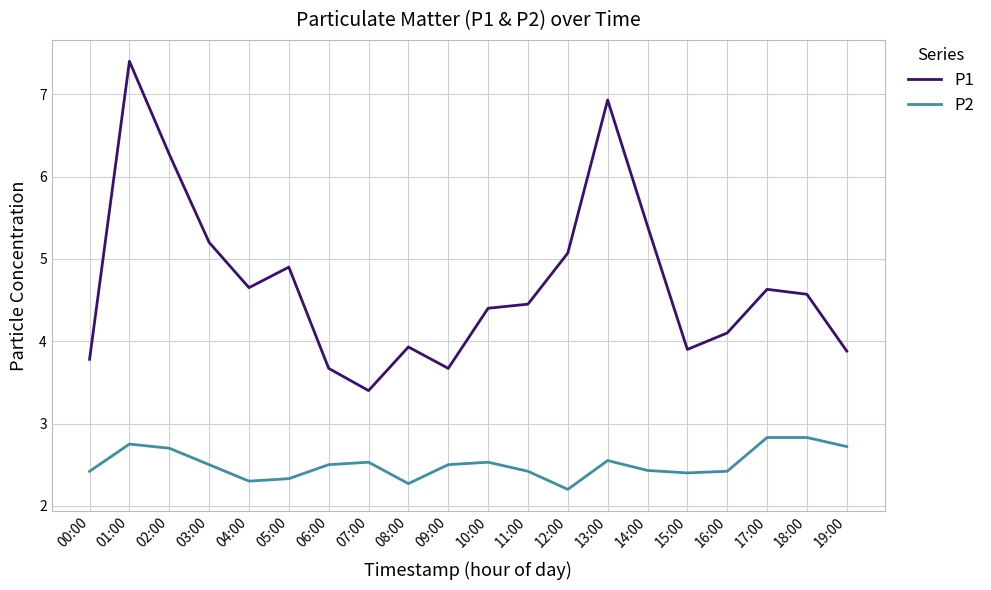

Is this an area chart (filled region under the line)?

No